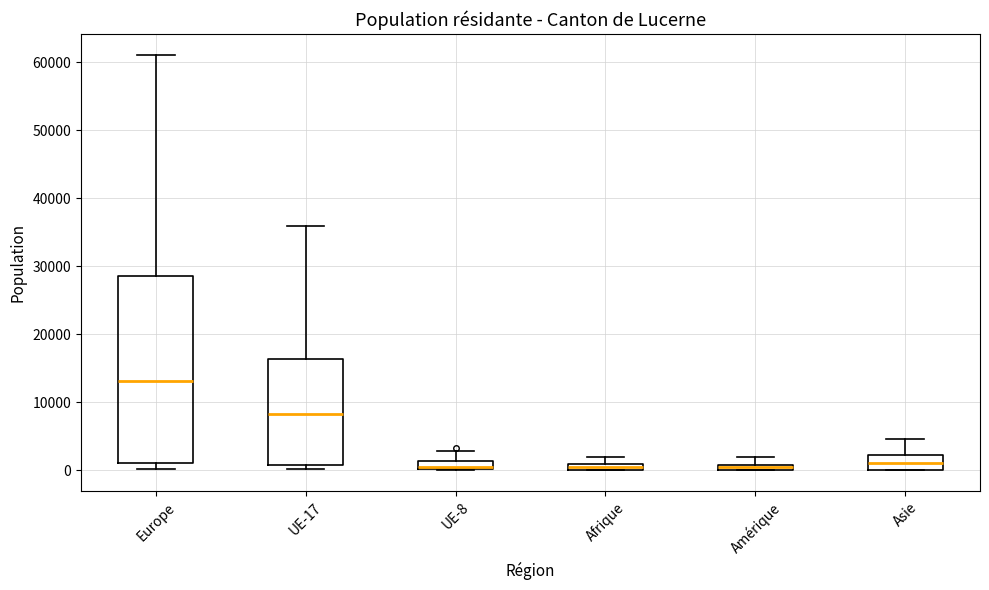

Which box is the tallest, from its lower edge to its upper edge?

Europe